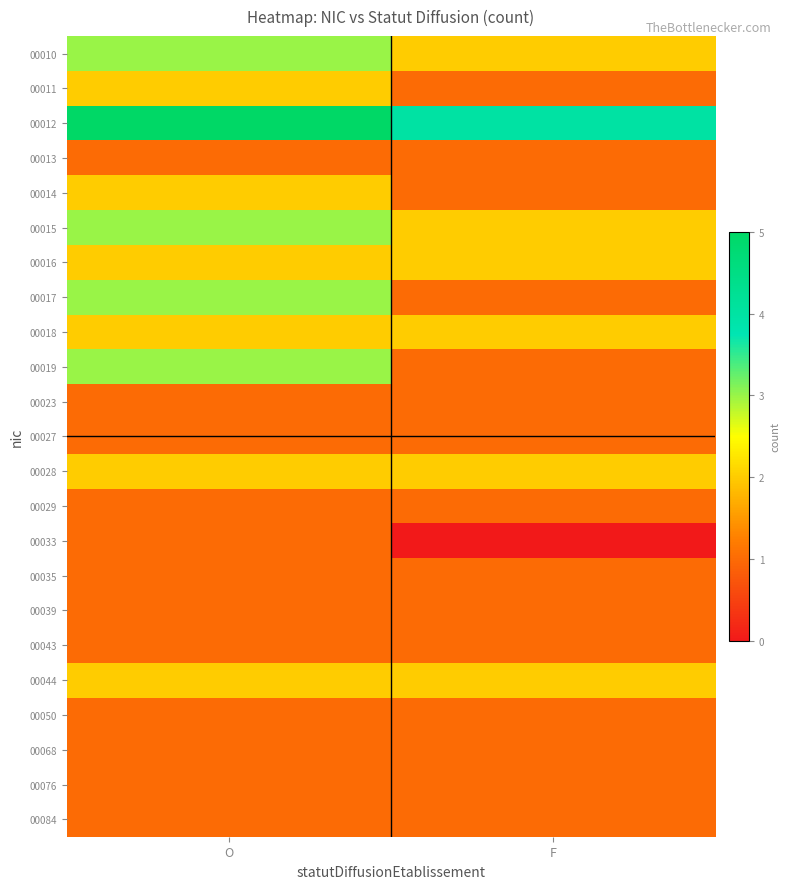

Reading left to right, list all the values displayed in this chart.

00010: O=3	F=2
00011: O=2	F=1
00012: O=5	F=4
00013: O=1	F=1
00014: O=2	F=1
00015: O=3	F=2
00016: O=2	F=2
00017: O=3	F=1
00018: O=2	F=2
00019: O=3	F=1
00023: O=1	F=1
00027: O=1	F=1
00028: O=2	F=2
00029: O=1	F=1
00033: O=1	F=0
00035: O=1	F=1
00039: O=1	F=1
00043: O=1	F=1
00044: O=2	F=2
00050: O=1	F=1
00068: O=1	F=1
00076: O=1	F=1
00084: O=1	F=1